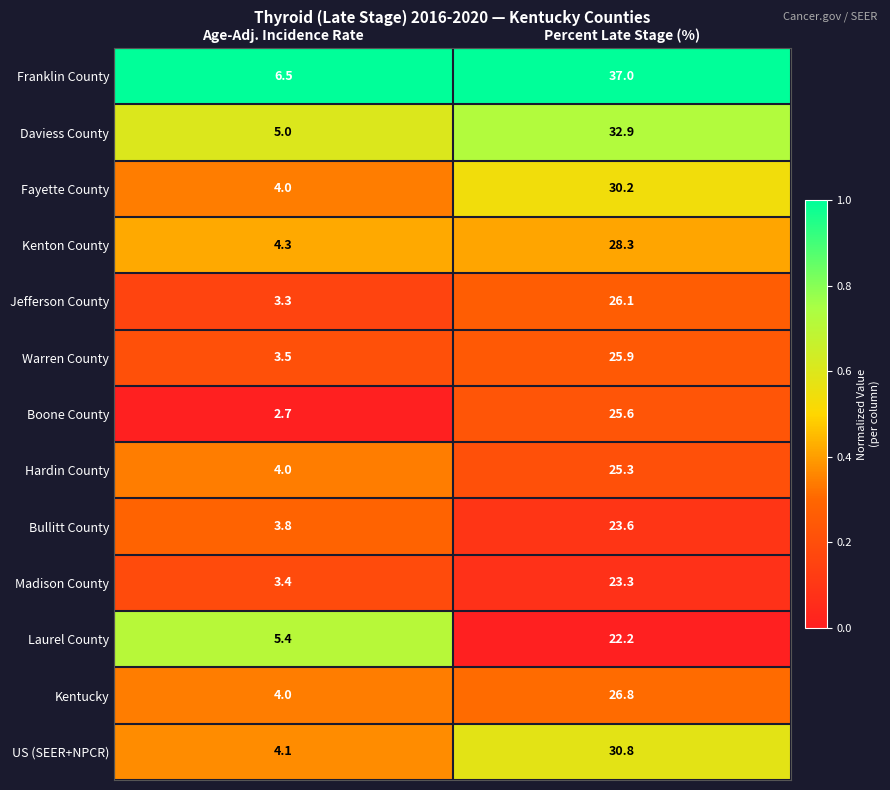

What is the sum of the Bullitt County values at Percent Late Stage (%) and Age-Adj. Incidence Rate?

27.4